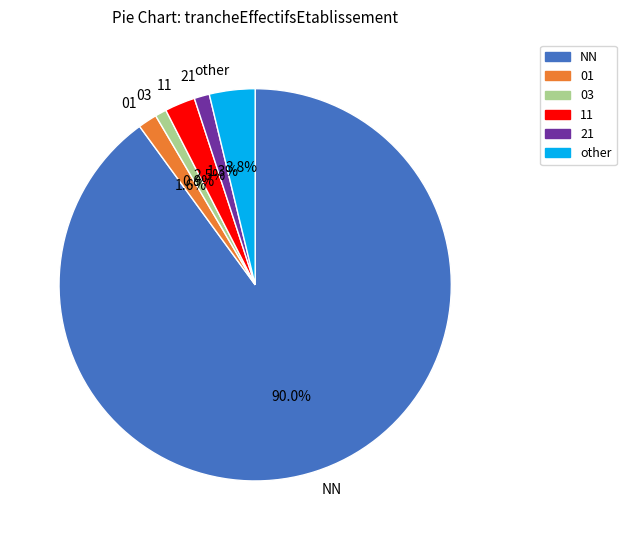

To the nearest percent, what is the combined percentage of other and NN?

94%